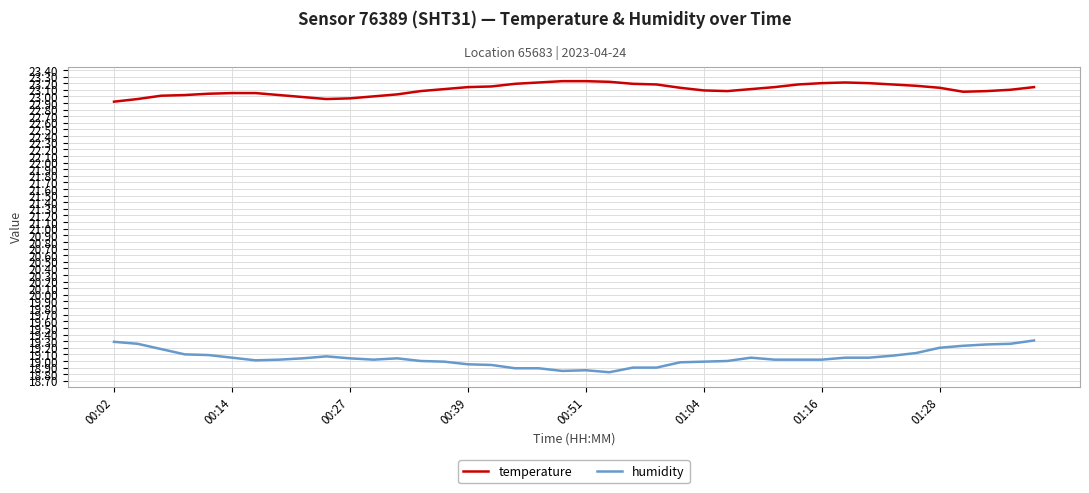

In temperature, how many points are lower than both neighbors (excluding endpoints)?

3